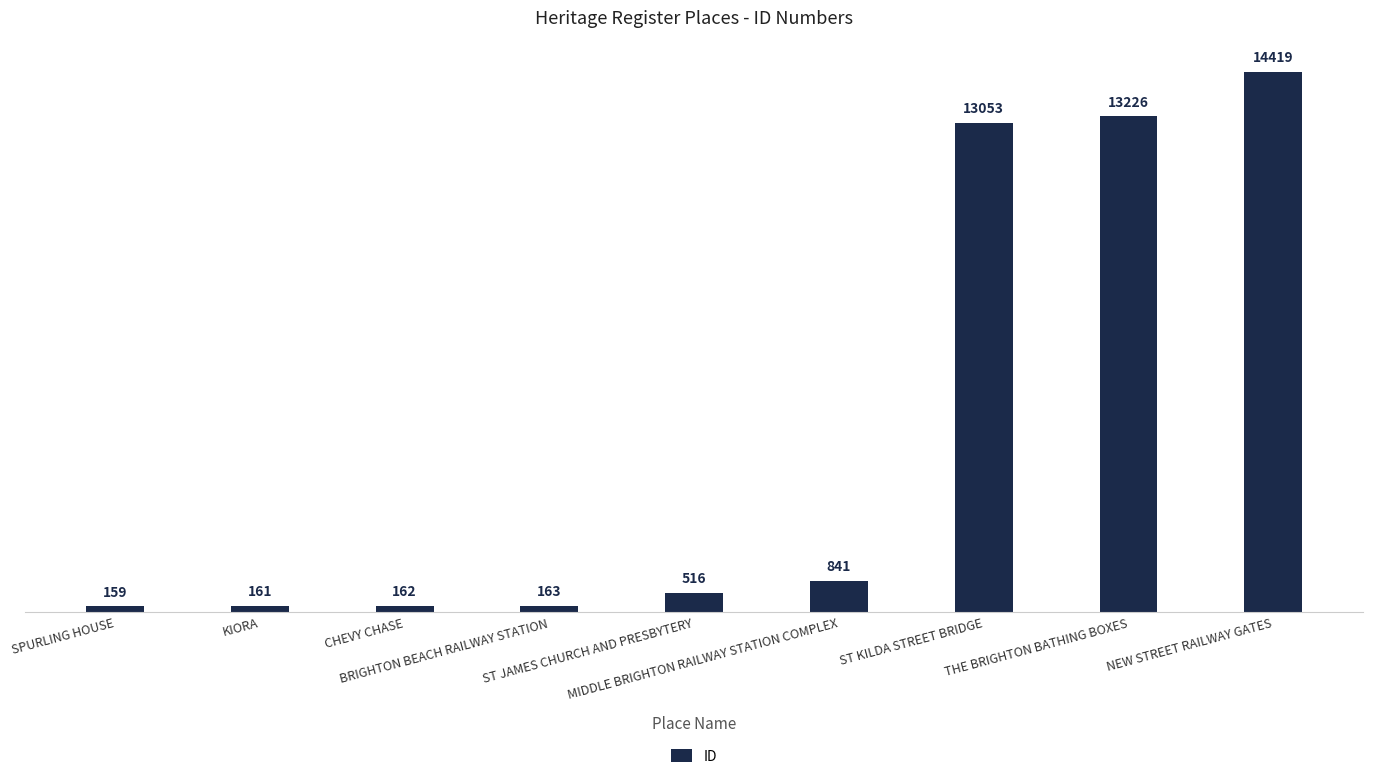

What is the average value?

4744